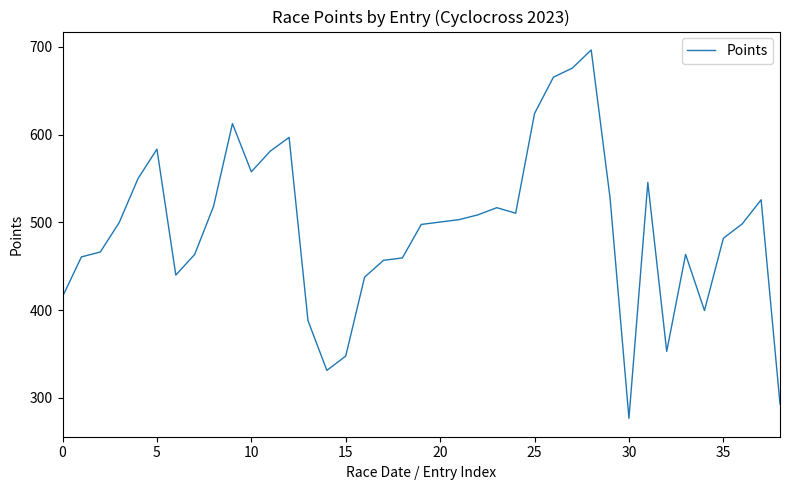

What is the difference between the maximum and minimum values?

419.8